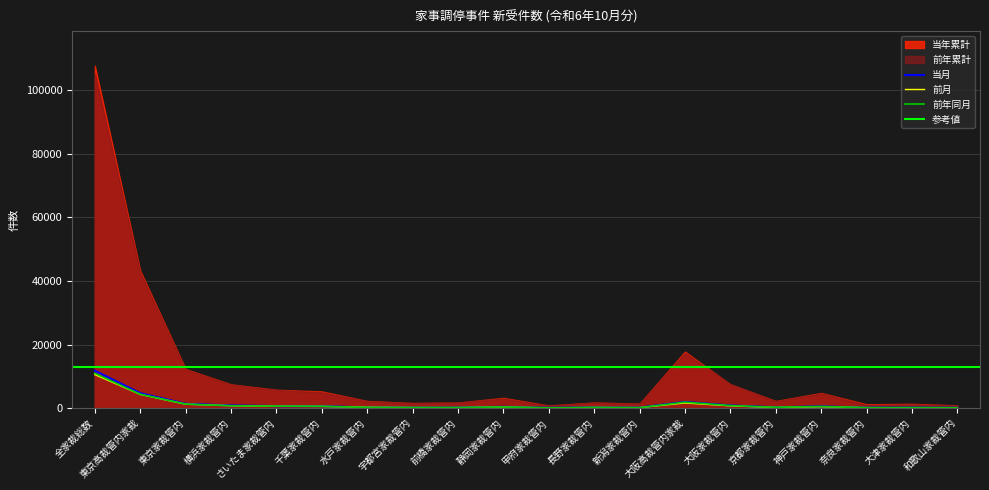

What is the value of the 当月 point at the 18th from the left?

131